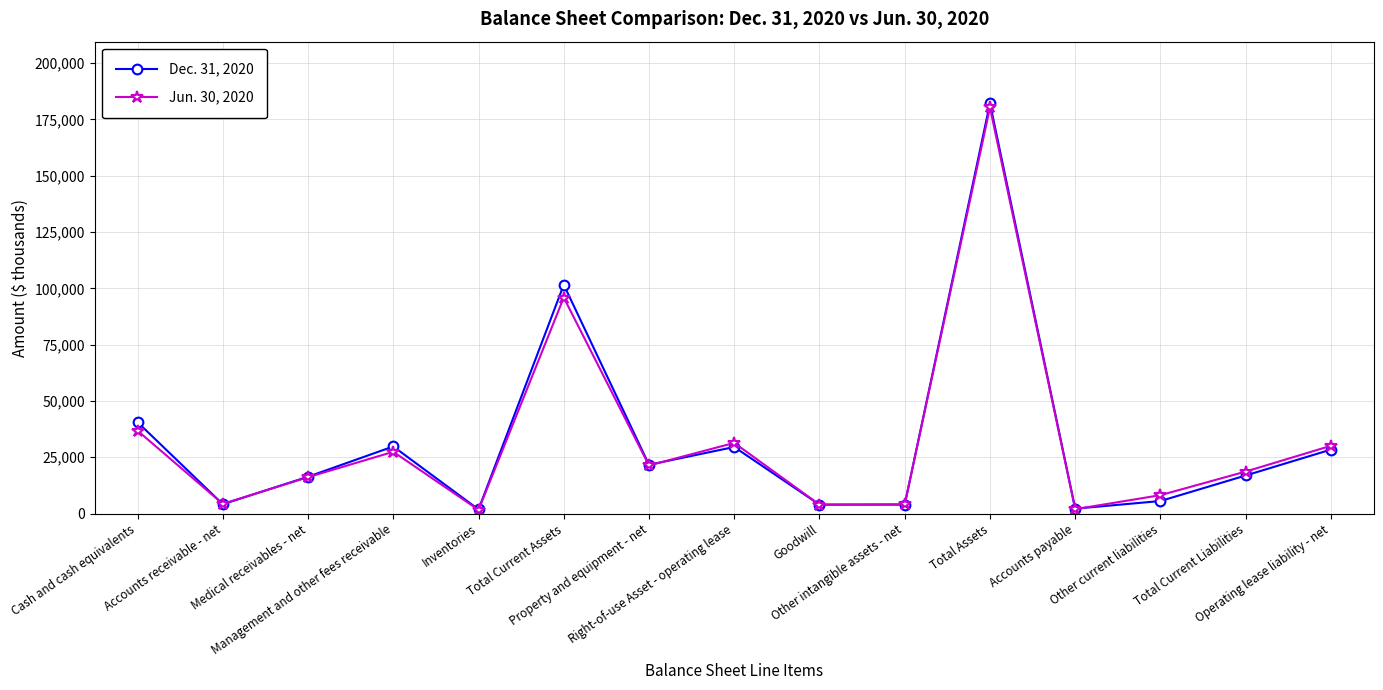

What is the label of the 6th point from the right?

Other intangible assets - net